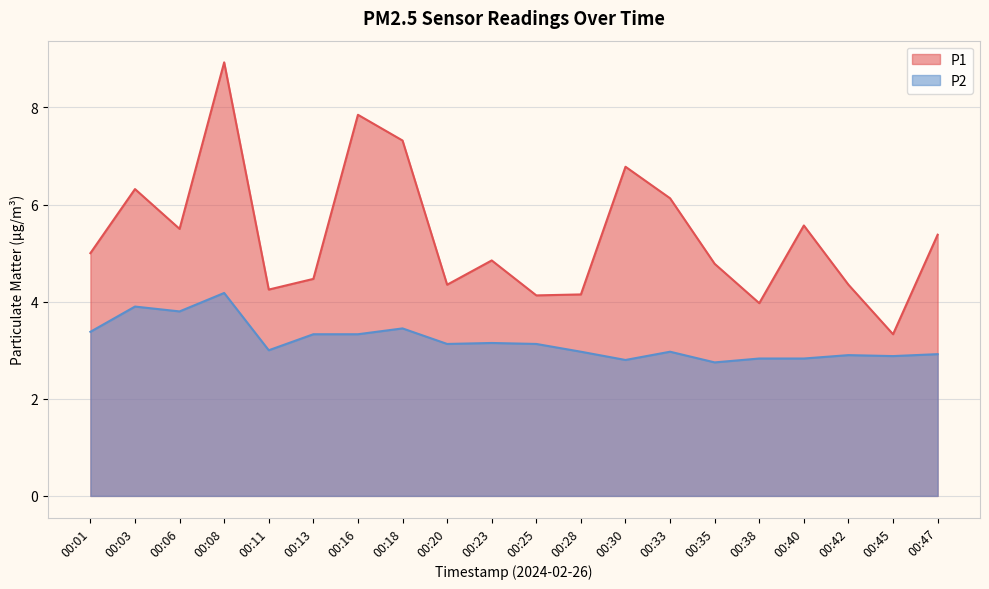

What is the total value across all series at 00:06?

9.3